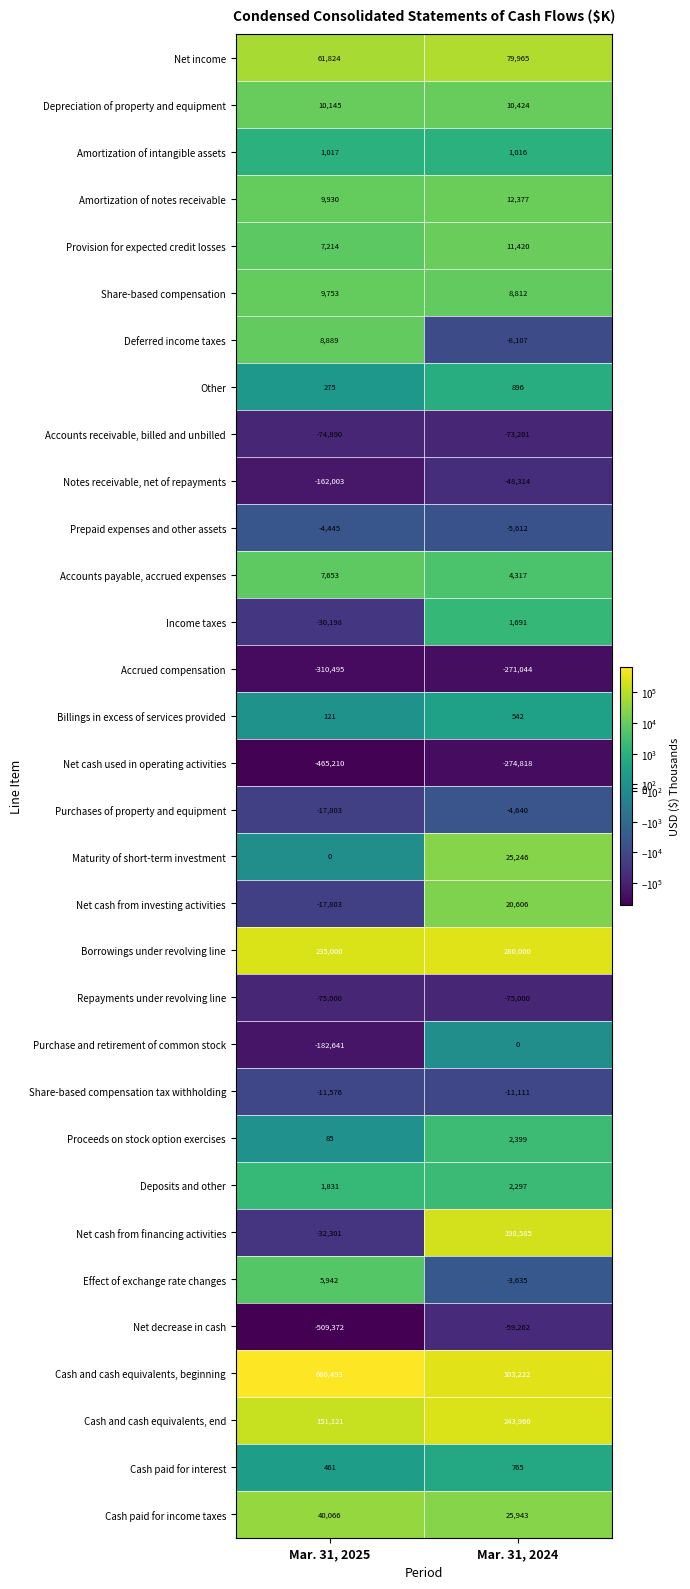

What is the spread (max minus min) of values at Mar. 31, 2024?

578040